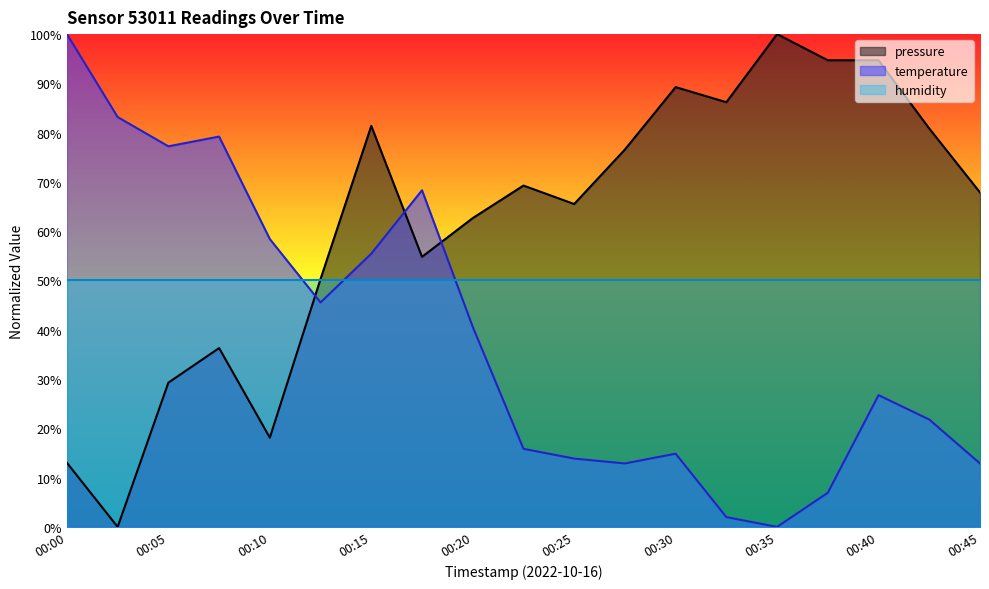

What is the greatest value displayed?

100.0